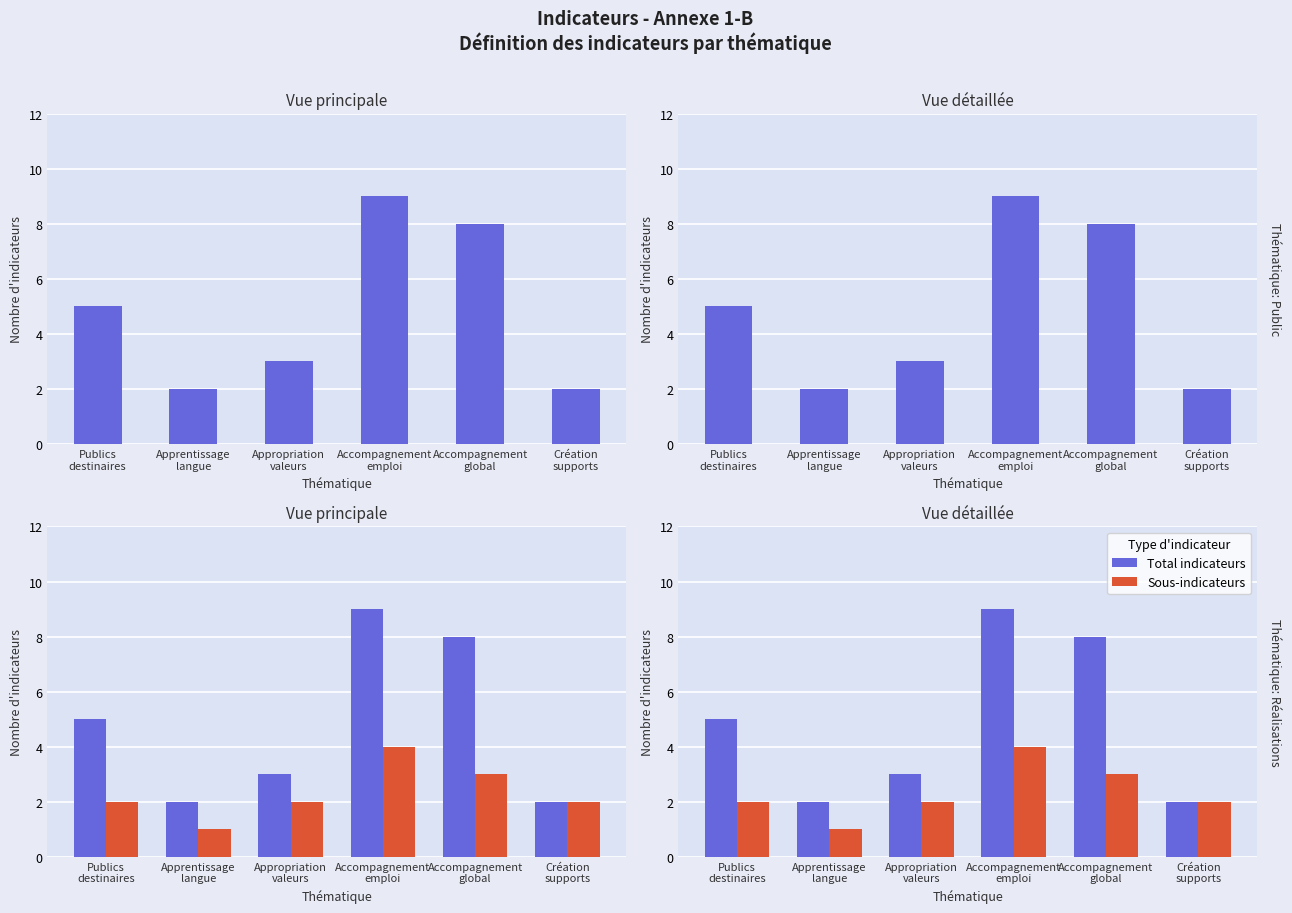

What is the label of the 2nd bar from the left?

Apprentissage
langue